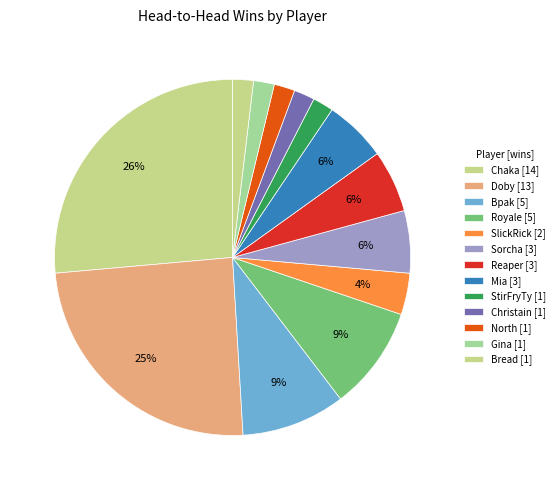

How many segments does this pie chart have?

13